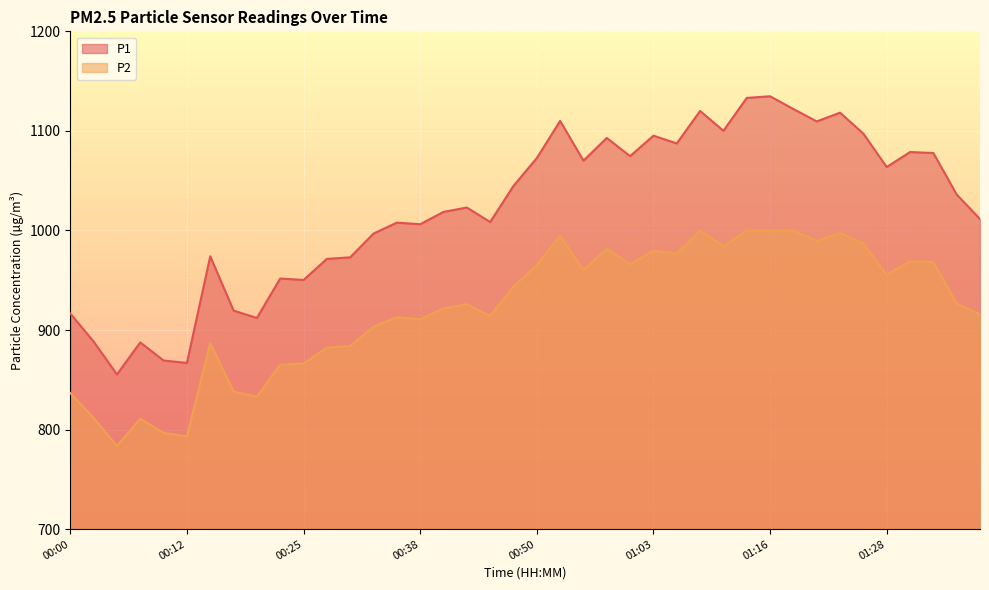

At how many categories does at least one series exceed 1124?

2